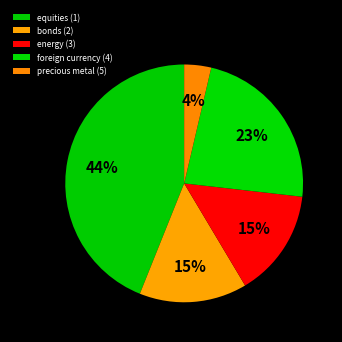

Count the number of slices in the pie.

5